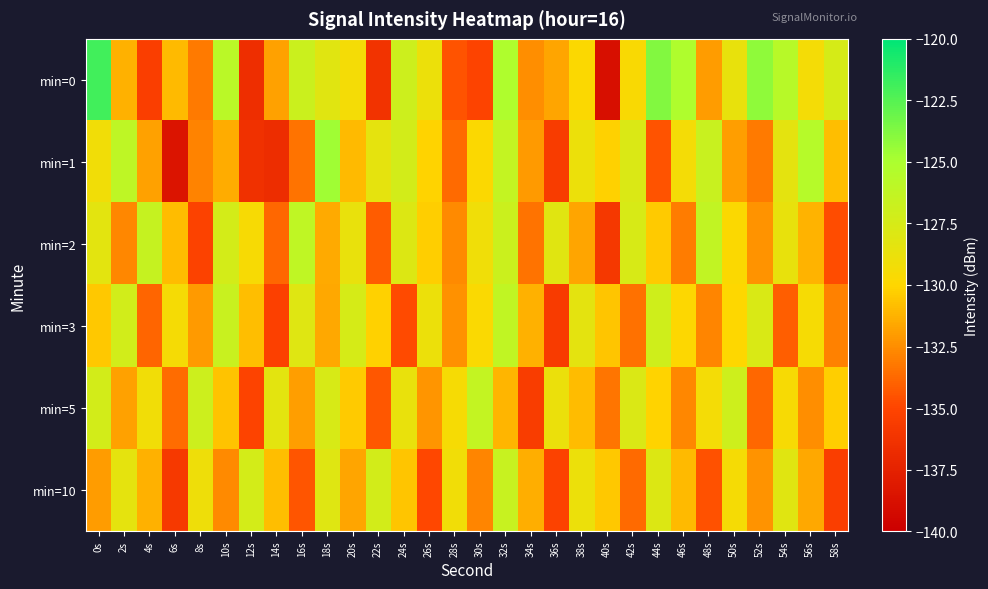

Which series has the largest total across all categories?

min=0